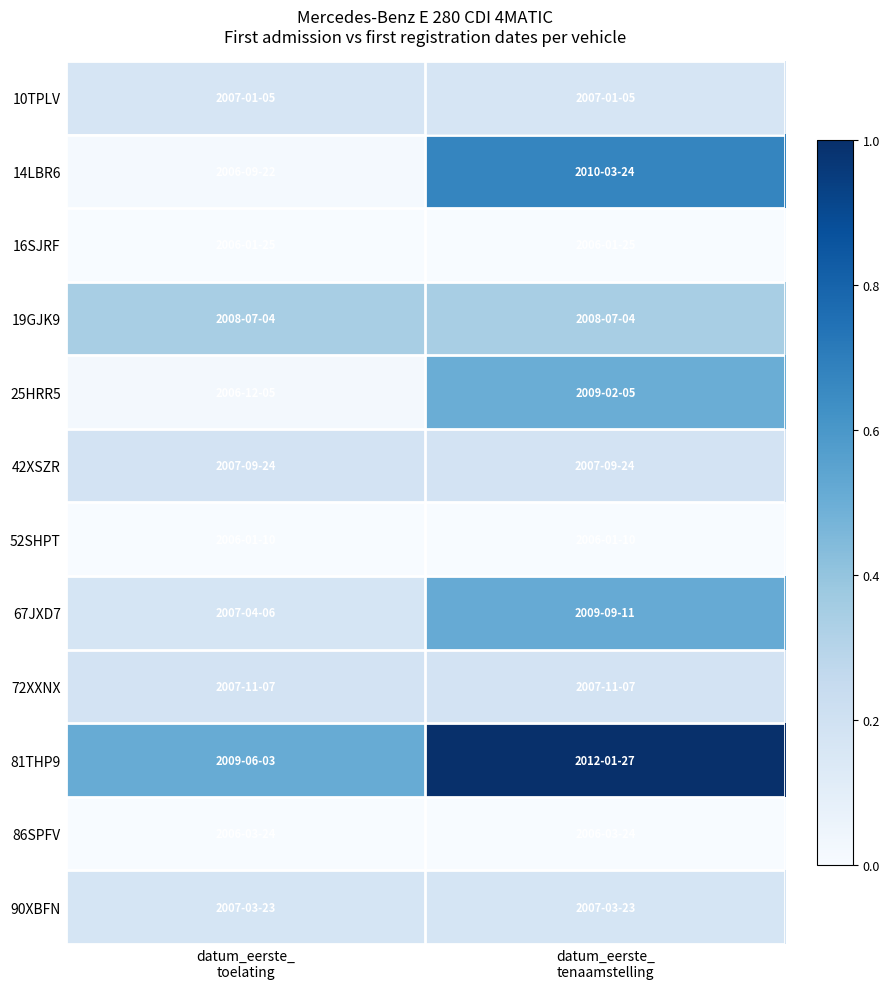

Which series has the largest total across all categories?

81THP9